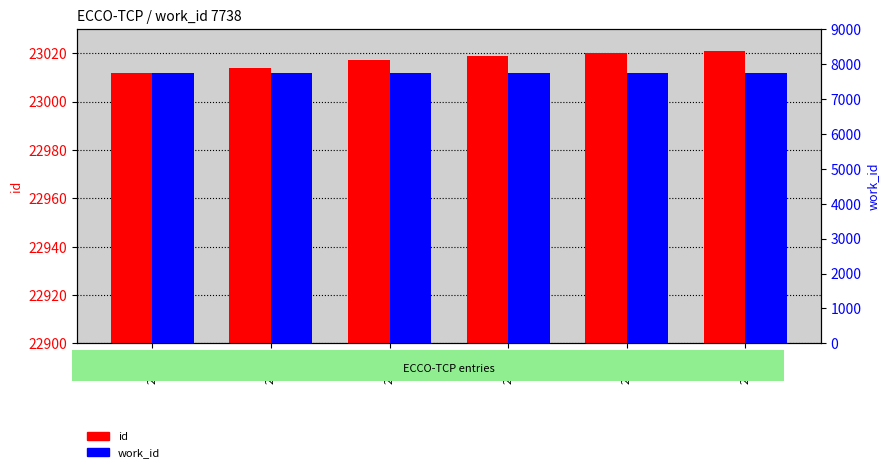

What is the total value across all series at 23017?

30755